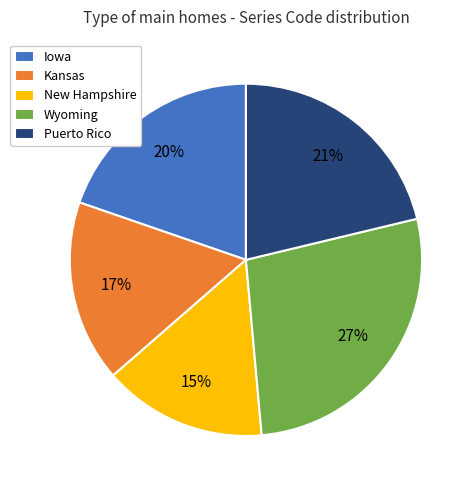

Rank the categories by value from highest to lowest.

Wyoming, Puerto Rico, Iowa, Kansas, New Hampshire